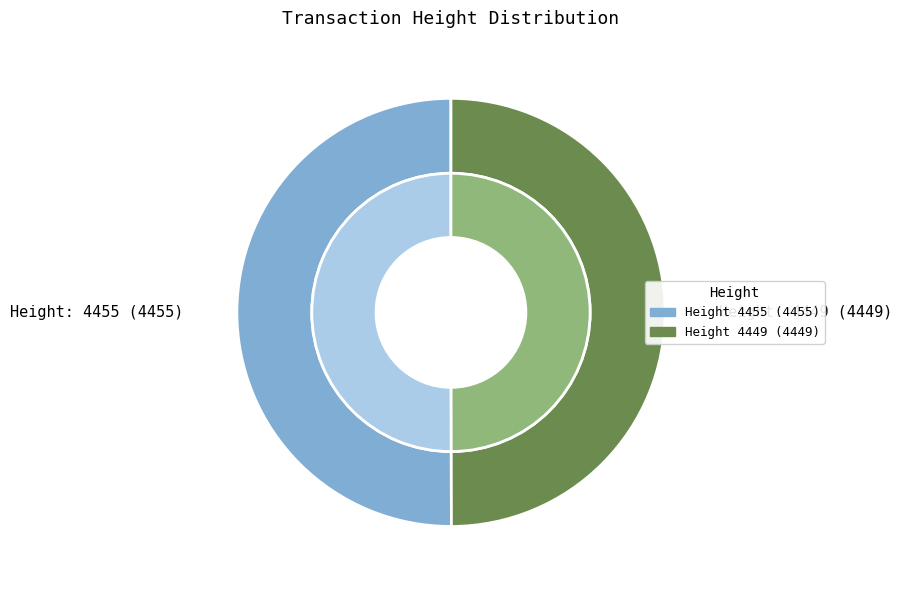

What is the smallest slice in the pie chart?

4449